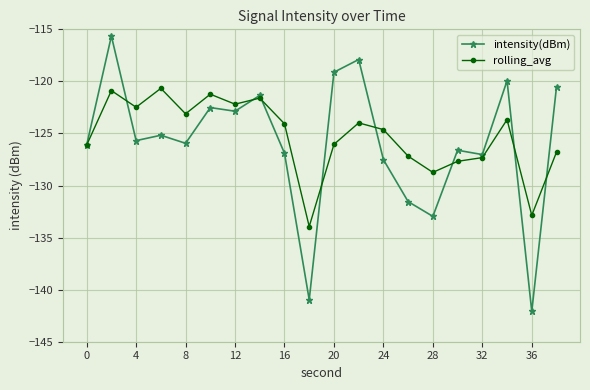

How many lines are shown in the chart?

2